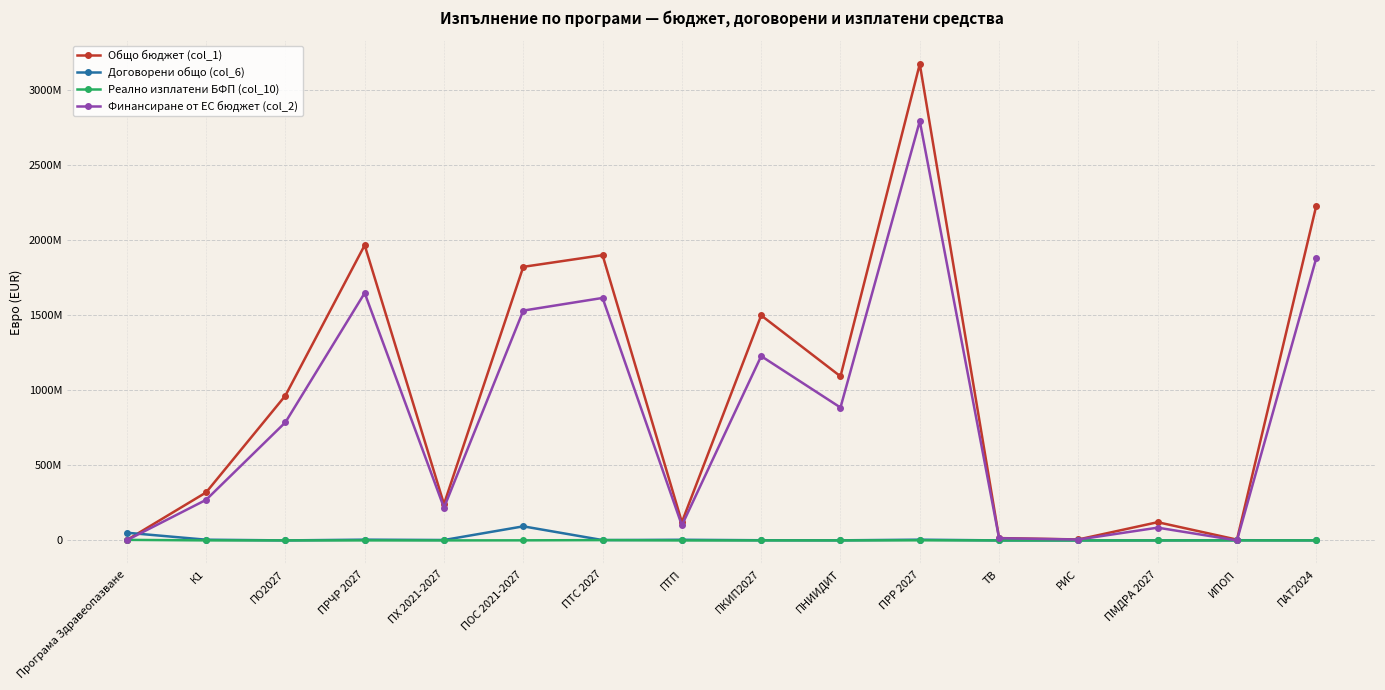

Which category has the highest value across all series?

ПРР 2027